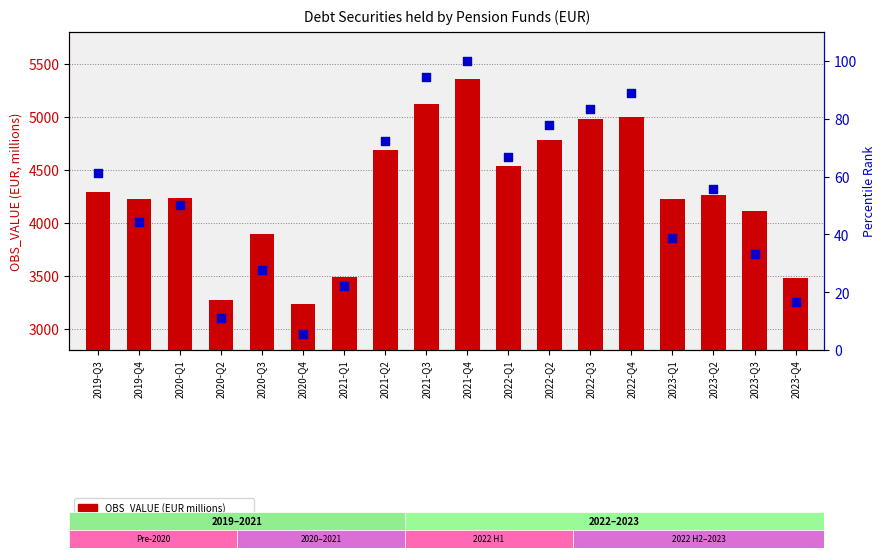

What are all the series names shown in the legend?

OBS_VALUE (EUR millions), percentile rank within the series